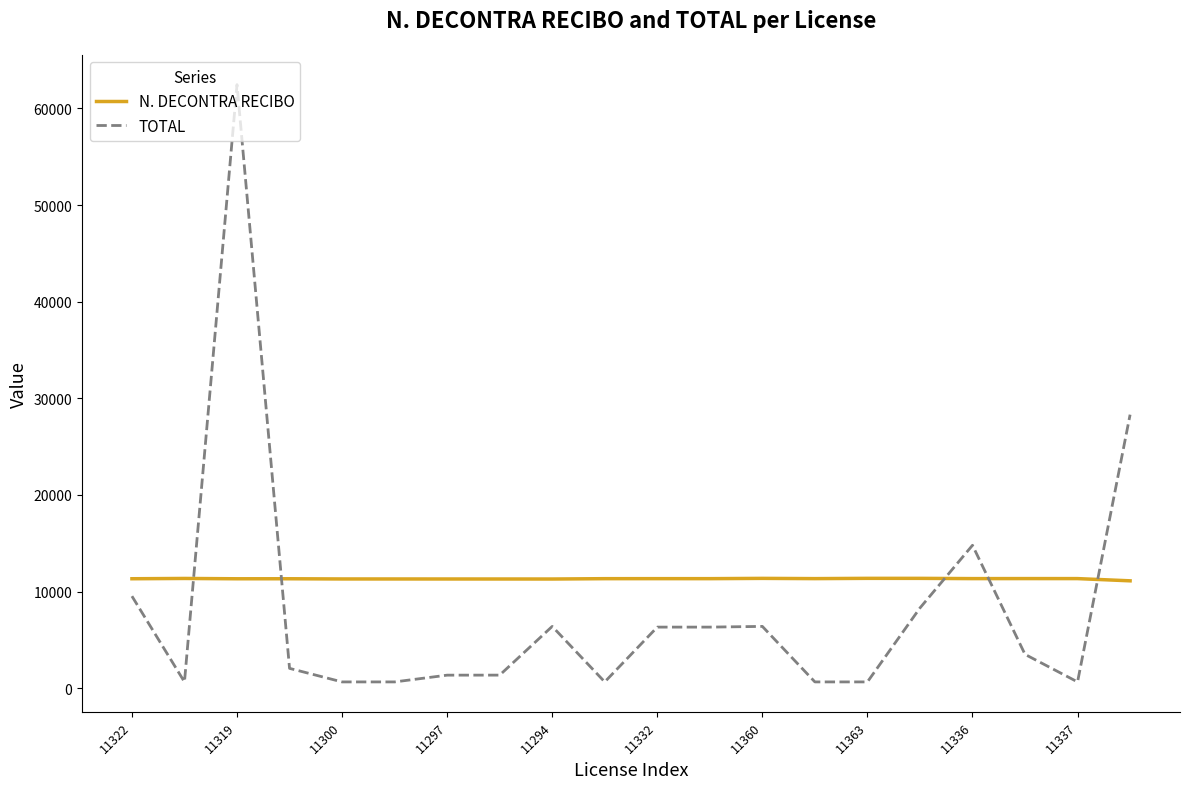

At how many categories does at least one series exceed 9230?

20